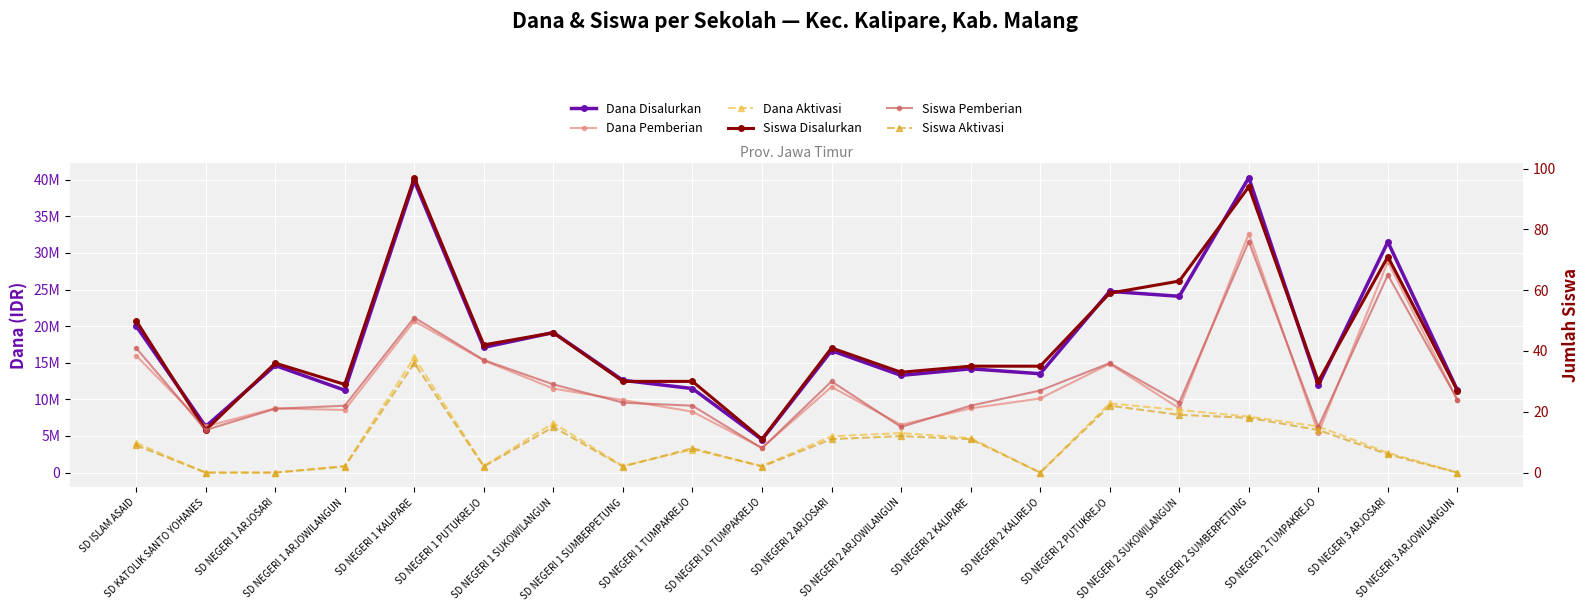

What is the label of the 4th point from the left?

SD NEGERI 1 ARJOWILANGUN